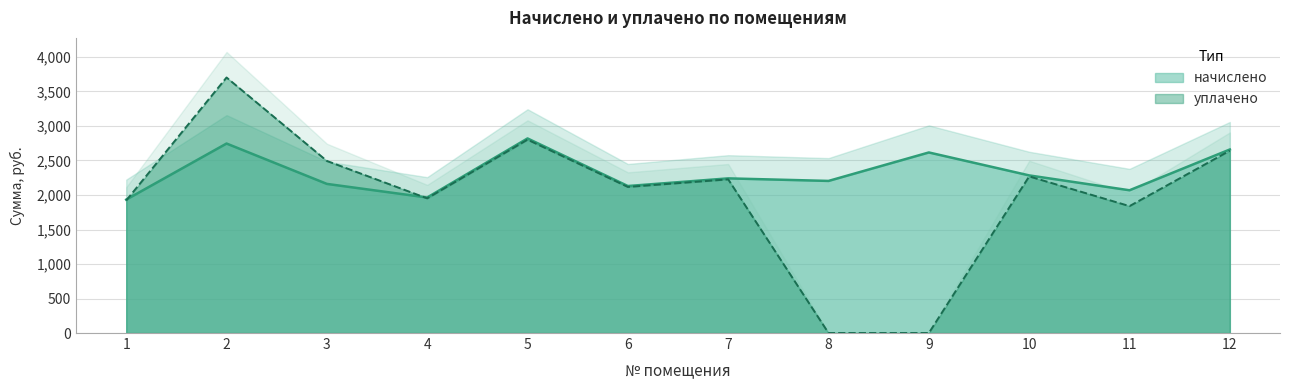

At which label does начислено reach its minimum?

1